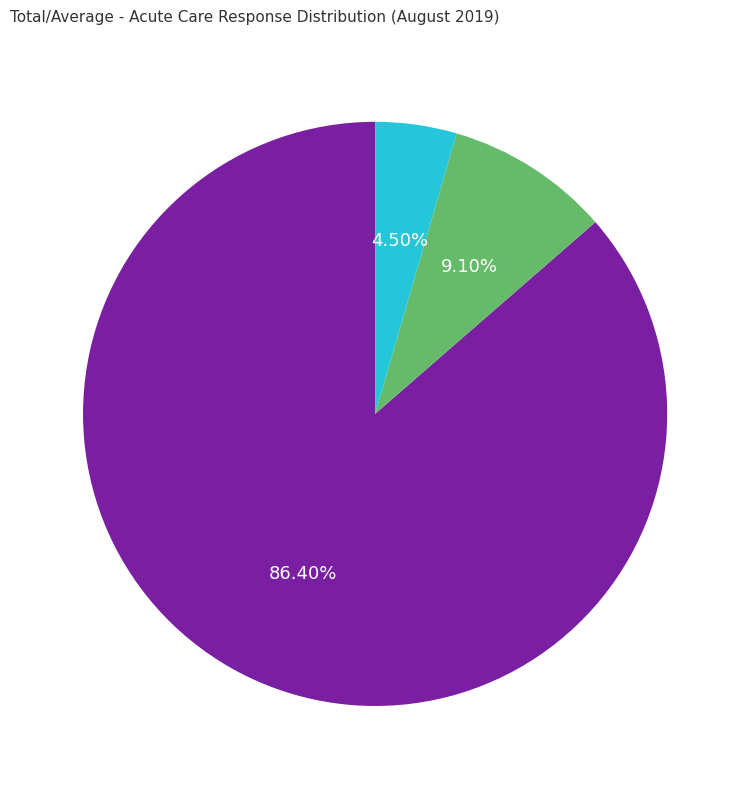

Which category accounts for the majority?

Yes